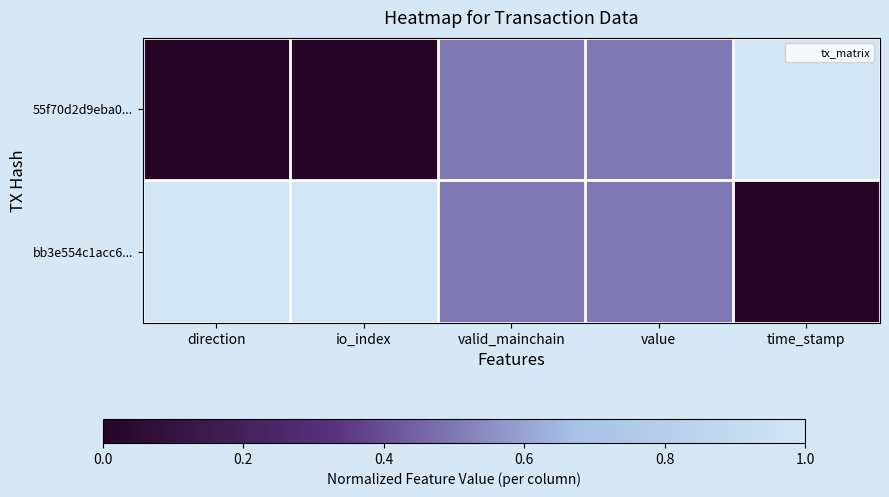

At how many categories does at least one series exceed 0?

5